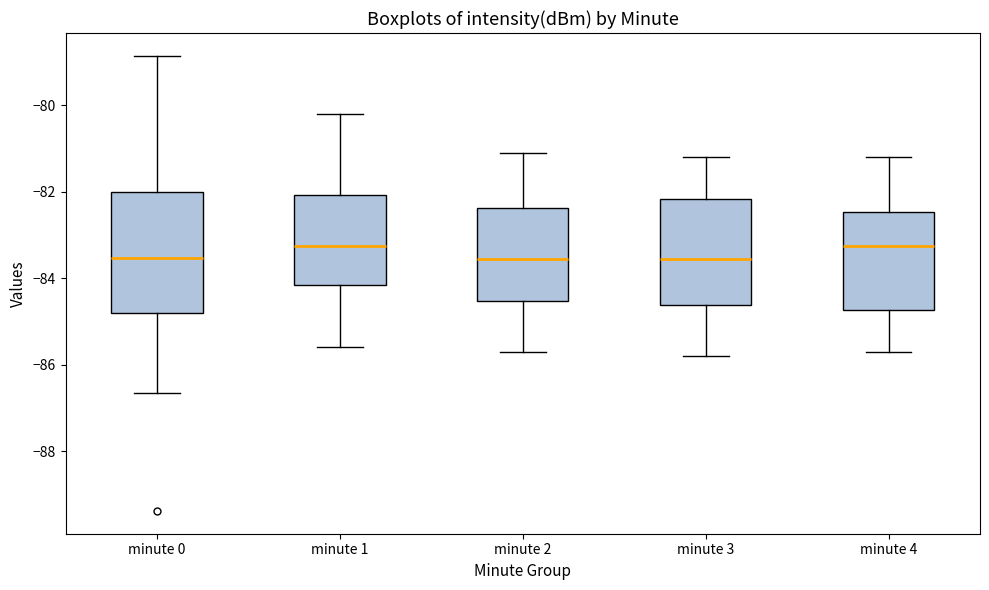

Reading left to right, transcribe this box plot: for each box, give where its median line is, the range the box spans, and where its two whiskers end, as read against the y-axis. The values are not printed on the chart, so give them approximately, as read against the axis.

minute 0: median -83.6, box -84.8 to -82.0, whiskers -86.6 to -78.8
minute 1: median -83.2, box -84.2 to -82.0, whiskers -85.6 to -80.2
minute 2: median -83.6, box -84.6 to -82.4, whiskers -85.6 to -81.0
minute 3: median -83.6, box -84.6 to -82.2, whiskers -85.8 to -81.2
minute 4: median -83.2, box -84.8 to -82.4, whiskers -85.6 to -81.2